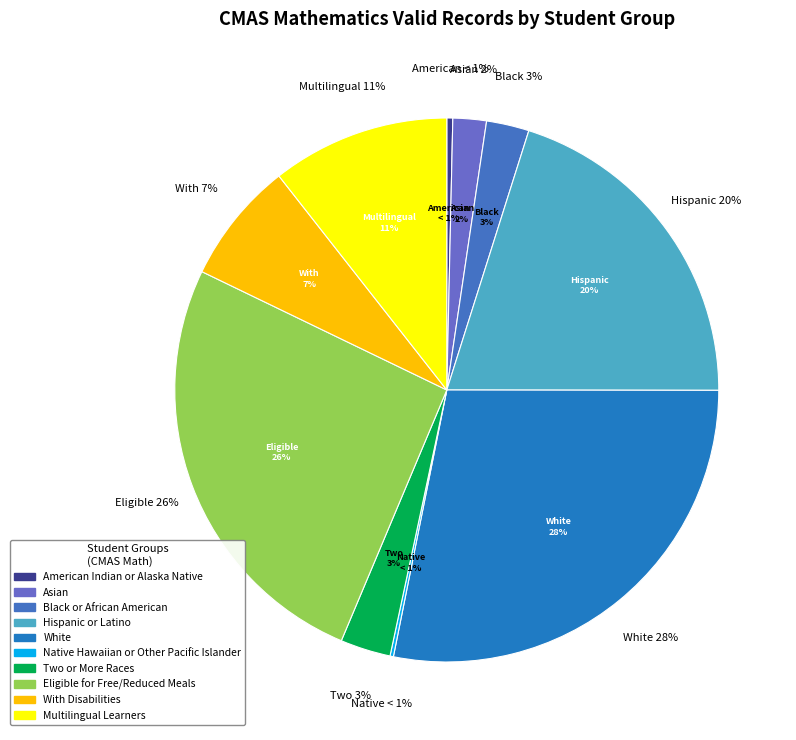

Combined, what portion of the pie is White and Asian?

30.1%